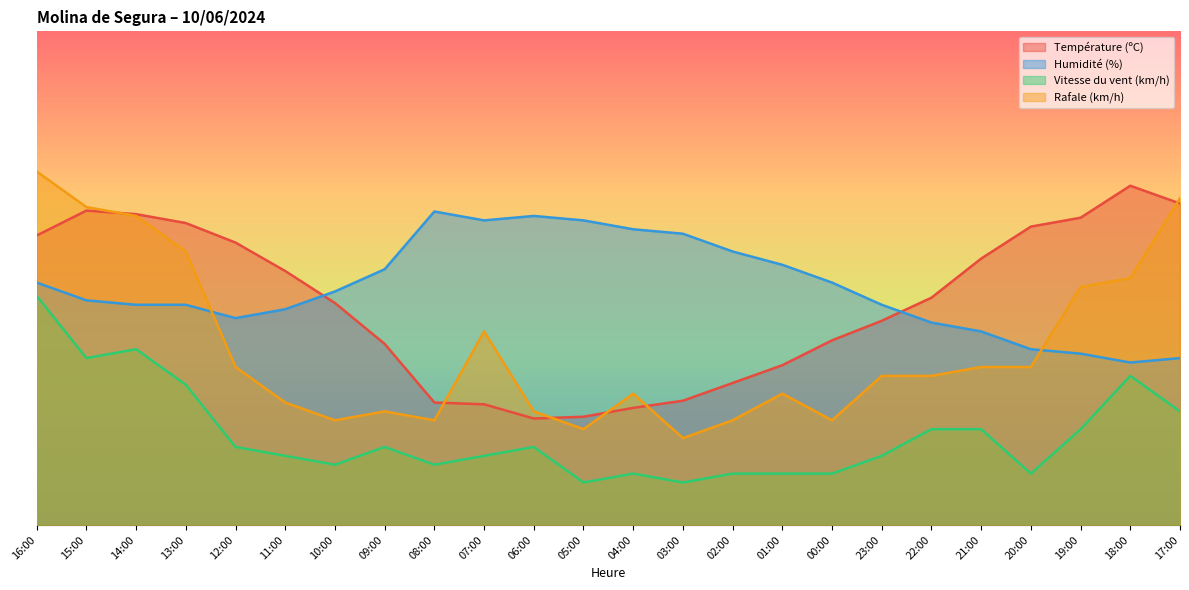

Reading left to right, extract all data points from this chart.

Température (ºC): 58.6	63.7	63.0	61.2	57.2	51.4	45.0	36.7	24.8	24.4	21.6	21.9	23.7	25.2	28.8	32.4	37.4	41.4	46.0	54.0	60.4	62.2	68.7	65.1
Humidité (%): 49.1	45.5	44.6	44.6	41.9	43.7	47.3	51.8	63.5	61.7	62.6	61.7	59.9	59.0	55.4	52.7	49.1	44.6	41.0	39.2	35.6	34.7	32.9	33.8
Vitesse du vent (km/h): 46.4	33.8	35.6	28.4	15.8	14.0	12.2	15.8	12.2	14.0	15.8	8.6	10.4	8.6	10.4	10.4	10.4	14.0	19.4	19.4	10.4	19.4	30.2	23.0
Rafale (km/h): 71.6	64.4	62.6	55.4	32.0	24.8	21.2	23.0	21.2	39.2	23.0	19.4	26.6	17.6	21.2	26.6	21.2	30.2	30.2	32.0	32.0	48.2	50.0	66.2